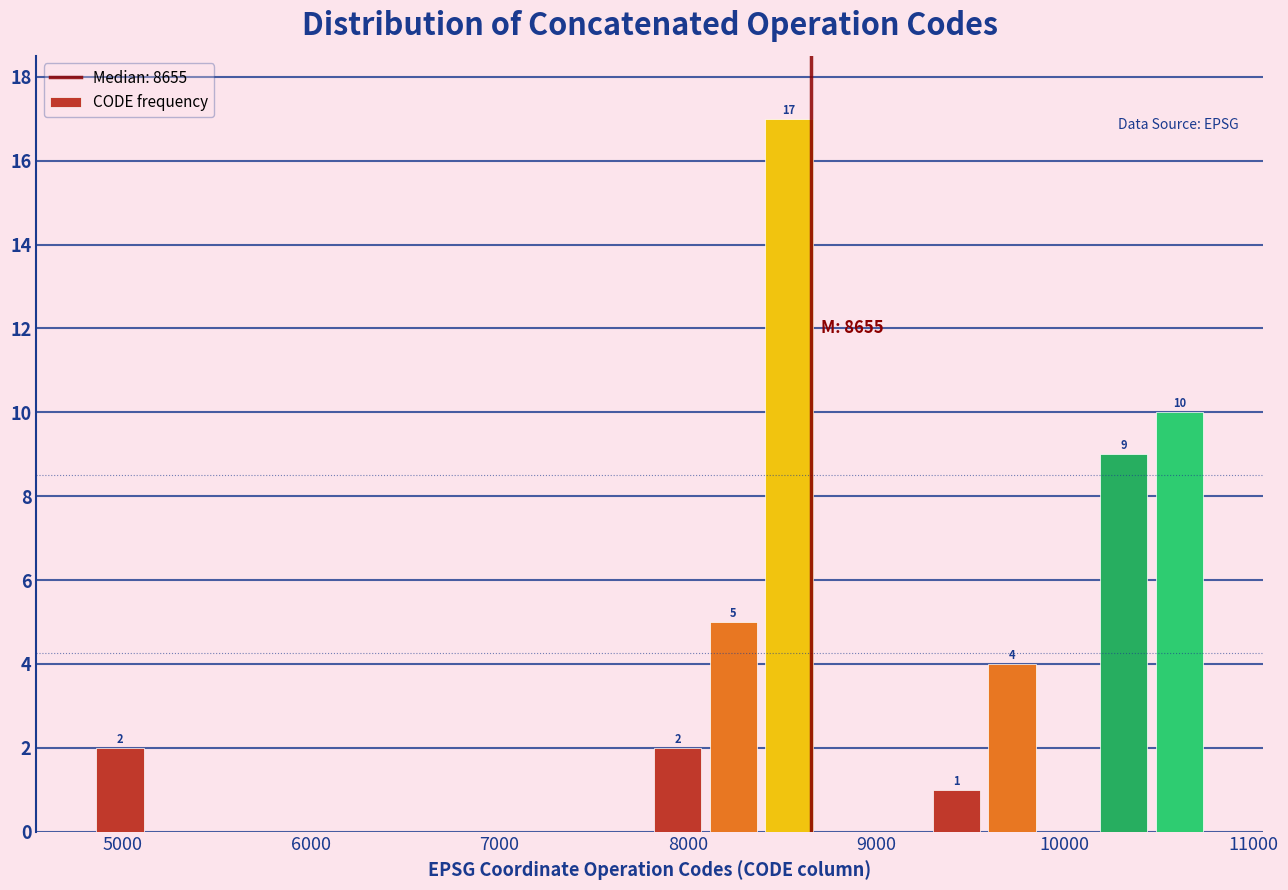

Around what value on the x-axis is the tallest bar? Give the approximate position of its centre, as read against the axis.

8500